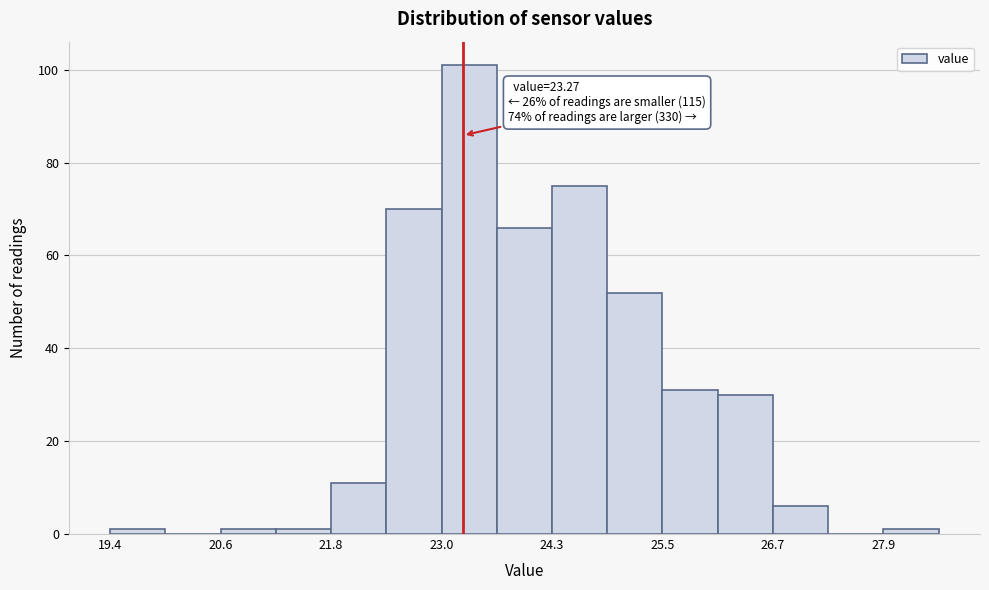

Read against the x-axis, roughly where is the centre of the tallest bar?

23.4